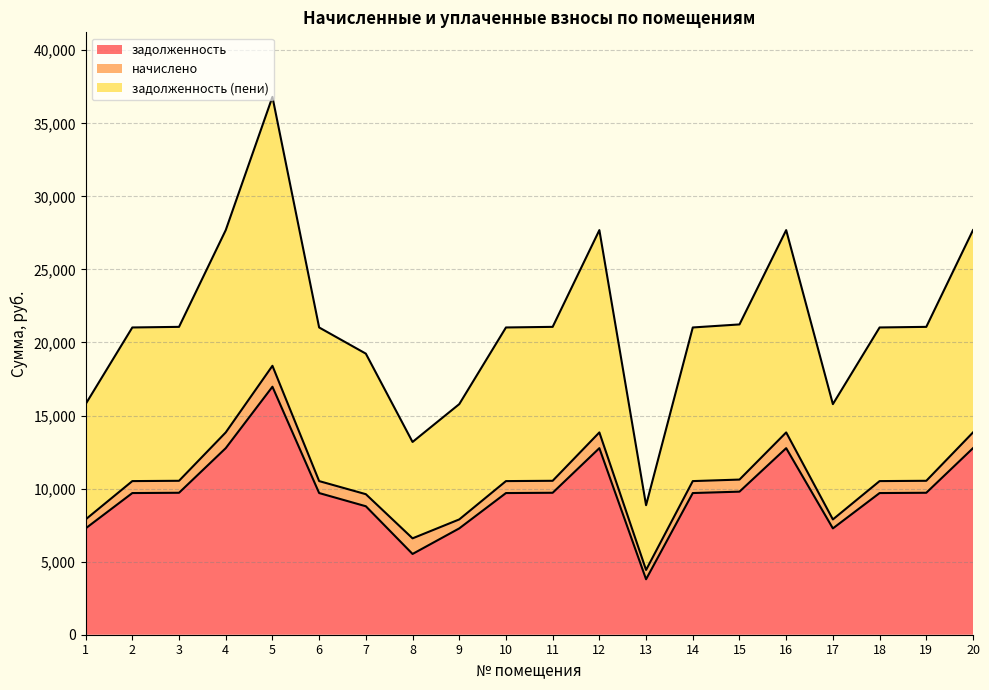

How many lines are shown in the chart?

3